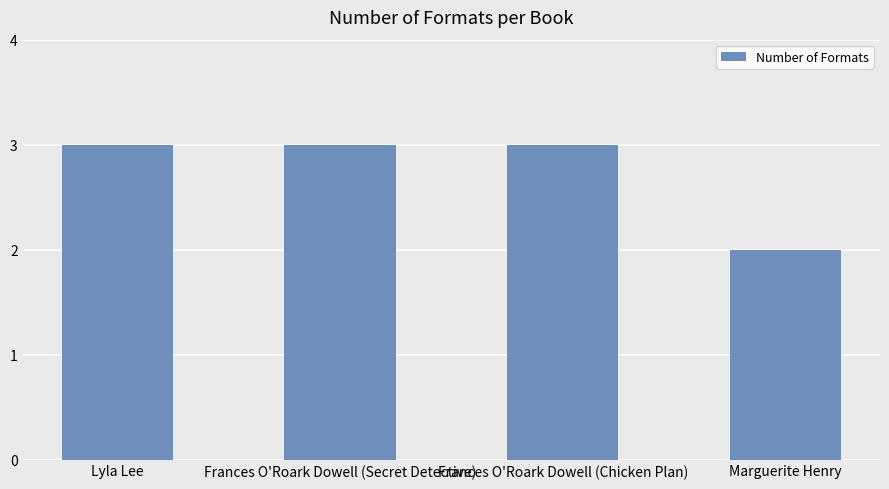

Reading left to right, list all the values displayed in this chart.

Lyla Lee=3	Frances O'Roark Dowell (Secret Detective)=3	Frances O'Roark Dowell (Chicken Plan)=3	Marguerite Henry=2